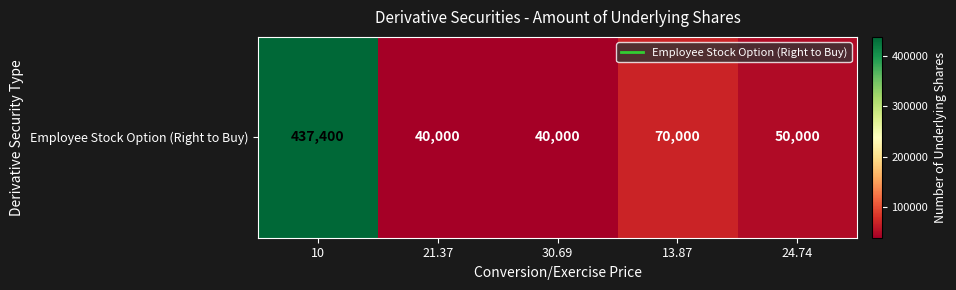

List the labels in order of value, smallest first.

21.37, 30.69, 24.74, 13.87, 10